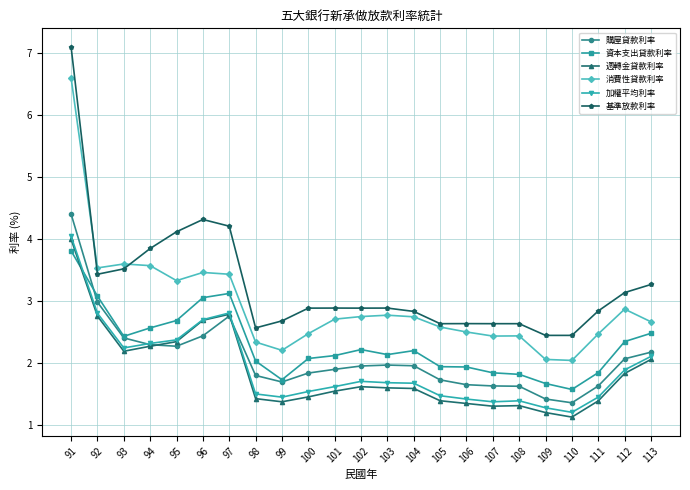

After their last crossing, which series has the higher values: 週轉金貸款利率 or 資本支出貸款利率?

資本支出貸款利率